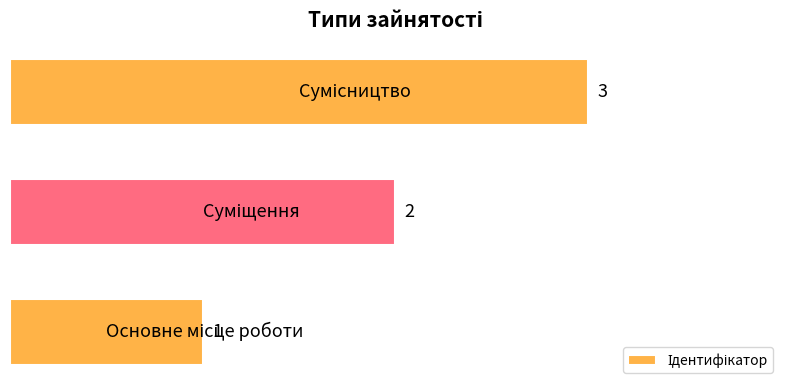

Count the values in the range 1 to 3.

3